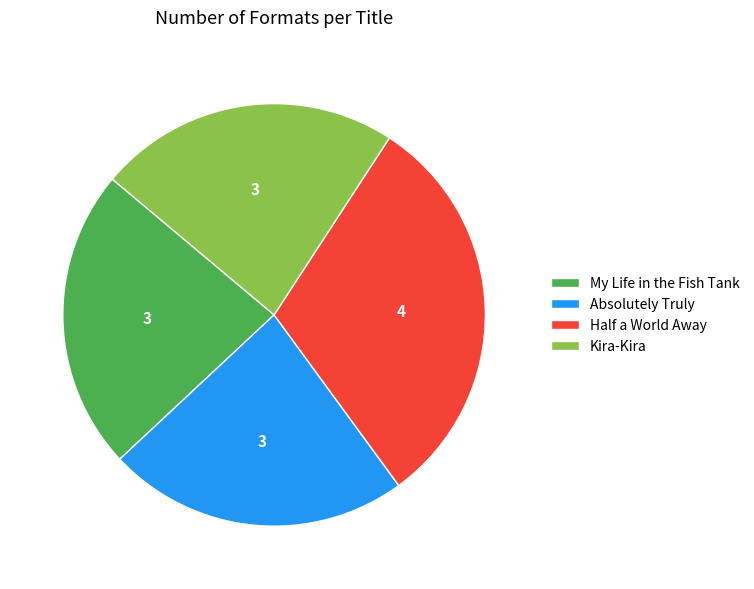

Is there any slice that represents more than half of the pie?

No